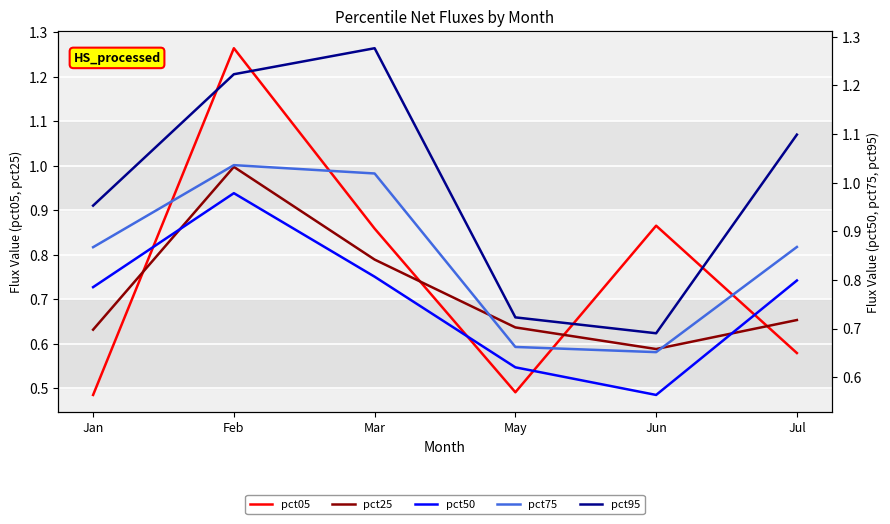

What is the difference between the maximum and minimum values in the pct05 series?

0.8